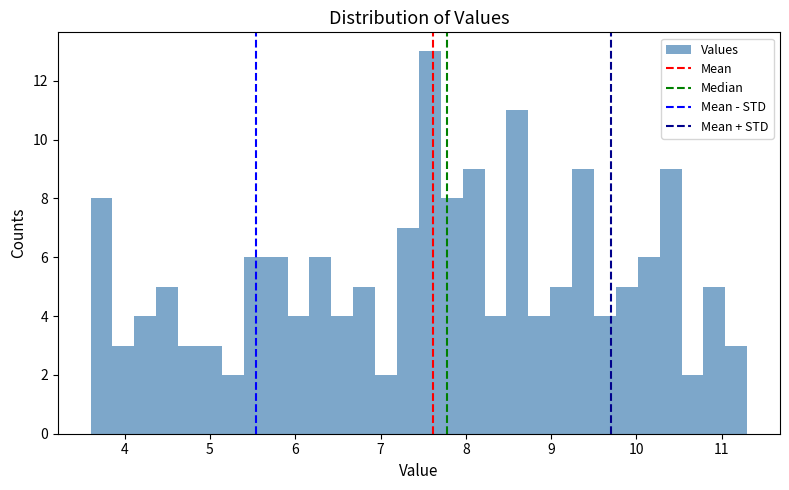

Around what value on the x-axis is the tallest bar? Give the approximate position of its centre, as read against the axis.

7.6